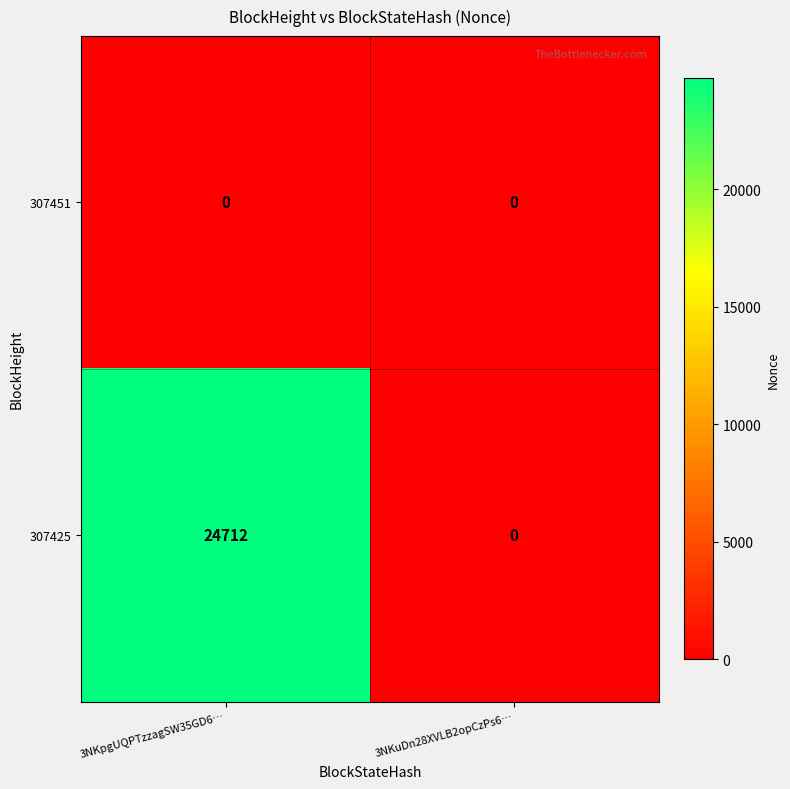

At 3NKpgUQPTzzagSW35GD6…, list the series in order from largest to smallest.

307425, 307451